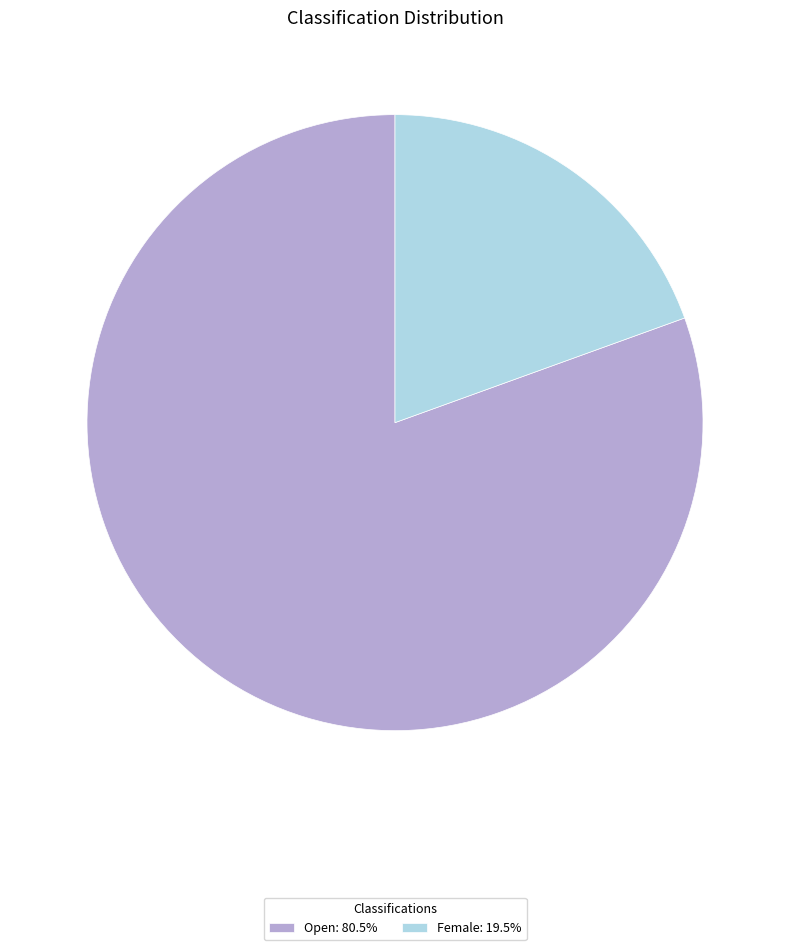

Approximately how many times larger is the value at Open: 80.5% compared to Female: 19.5%?

4.1